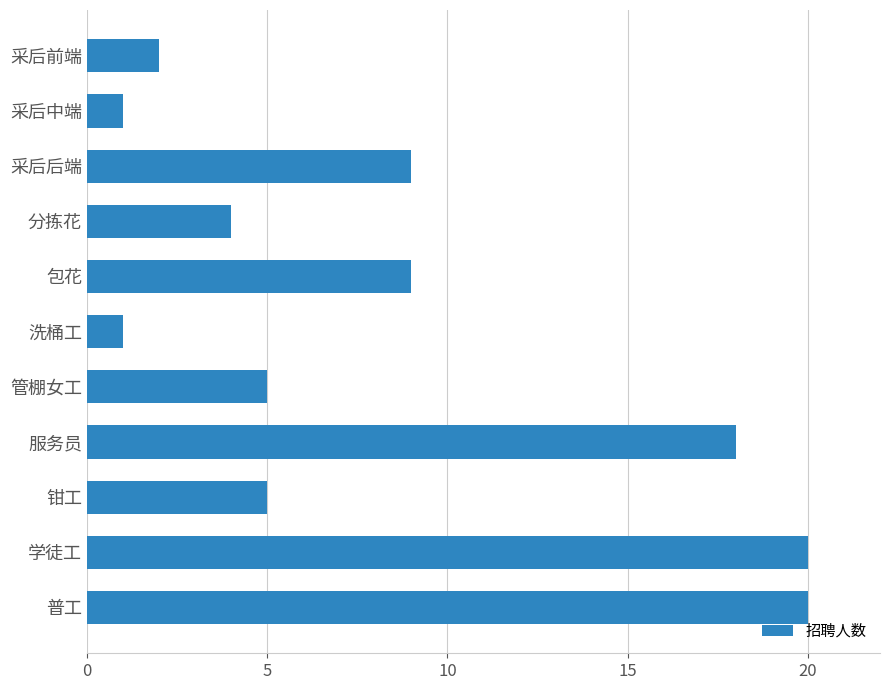

True or false: the data shows 2 at 分拣花.

False